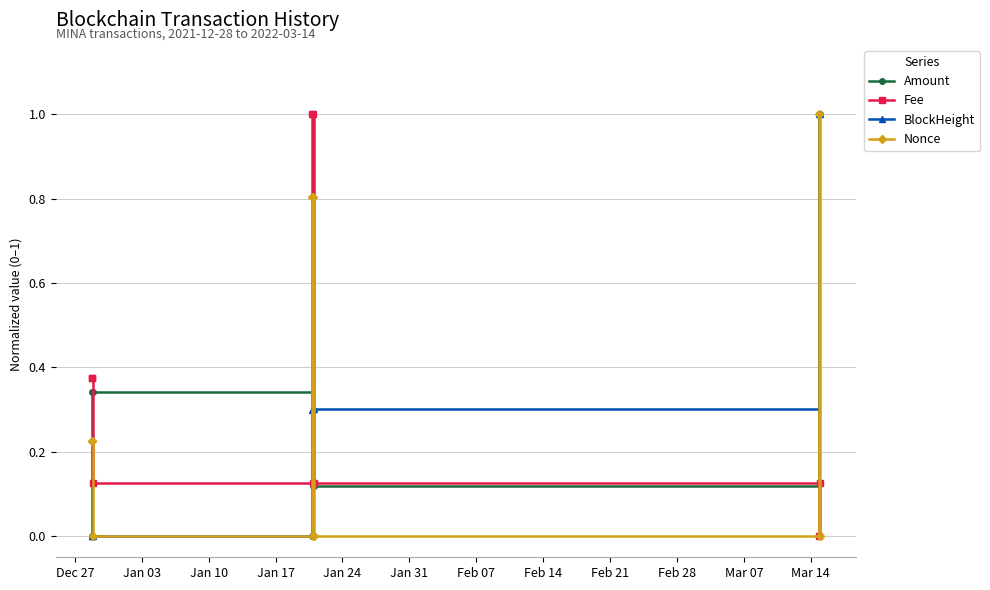

How many interior local valleys does the Fee series have?

3